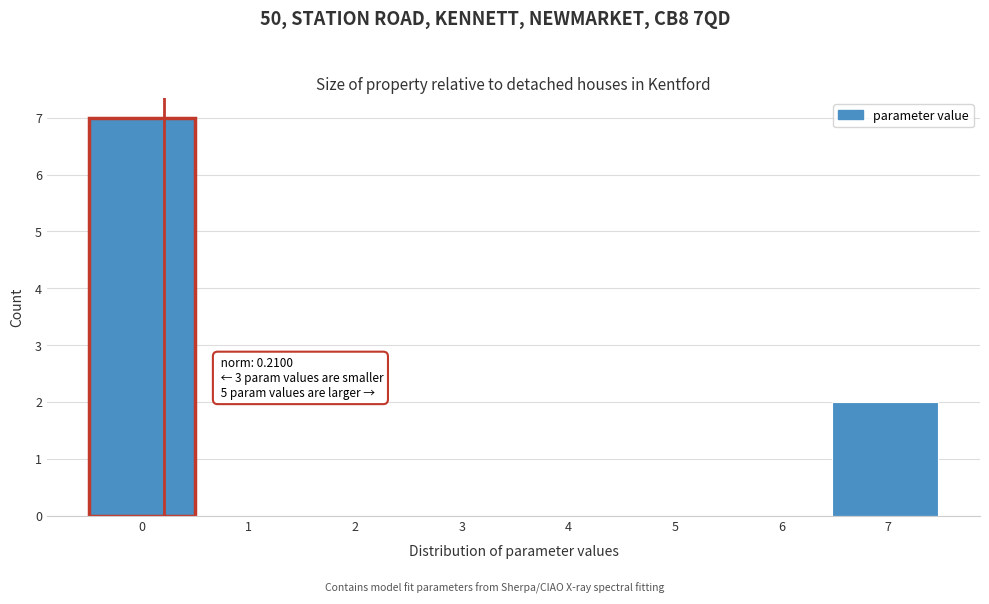

Which range on the x-axis has the tallest bar?

-0.5 to 0.5